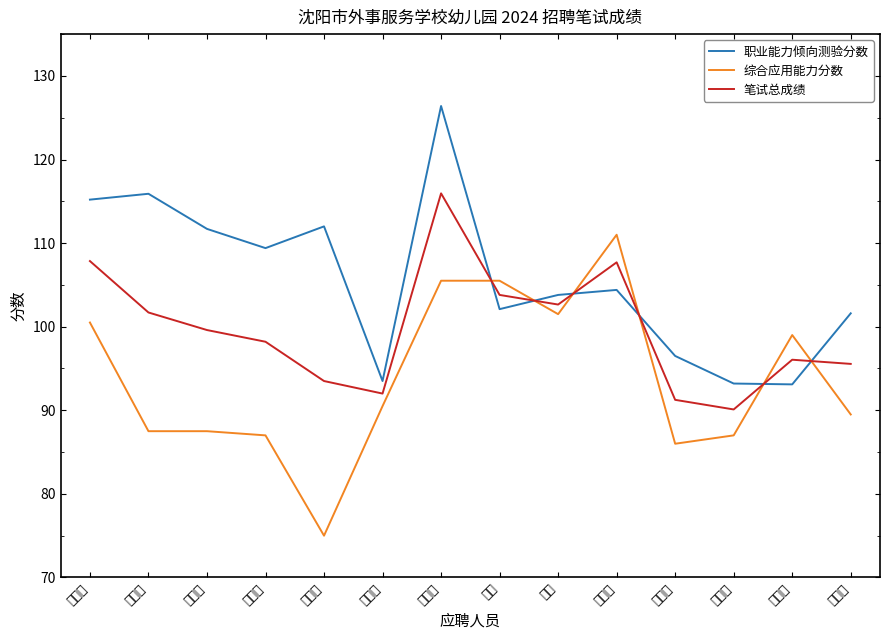

What is the average value of the 职业能力倾向测验分数 series?

105.6